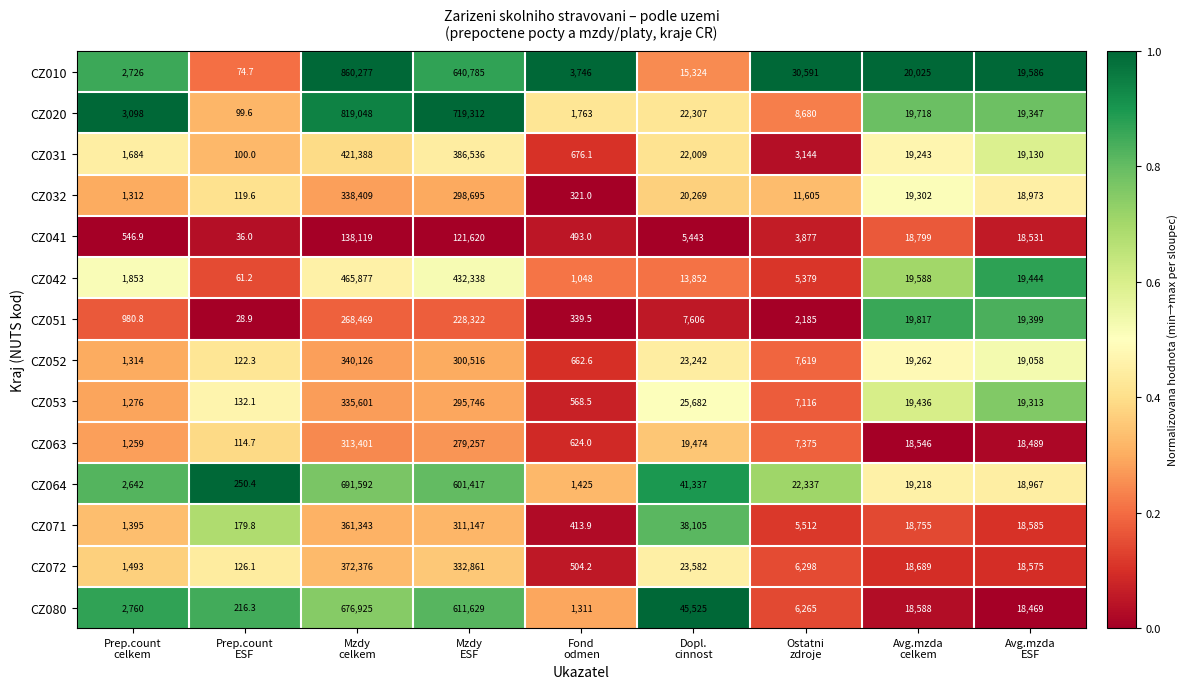

Rank the series by their maximum value, from lowest to highest.

CZ041, CZ051, CZ063, CZ053, CZ032, CZ052, CZ071, CZ072, CZ031, CZ042, CZ080, CZ064, CZ020, CZ010